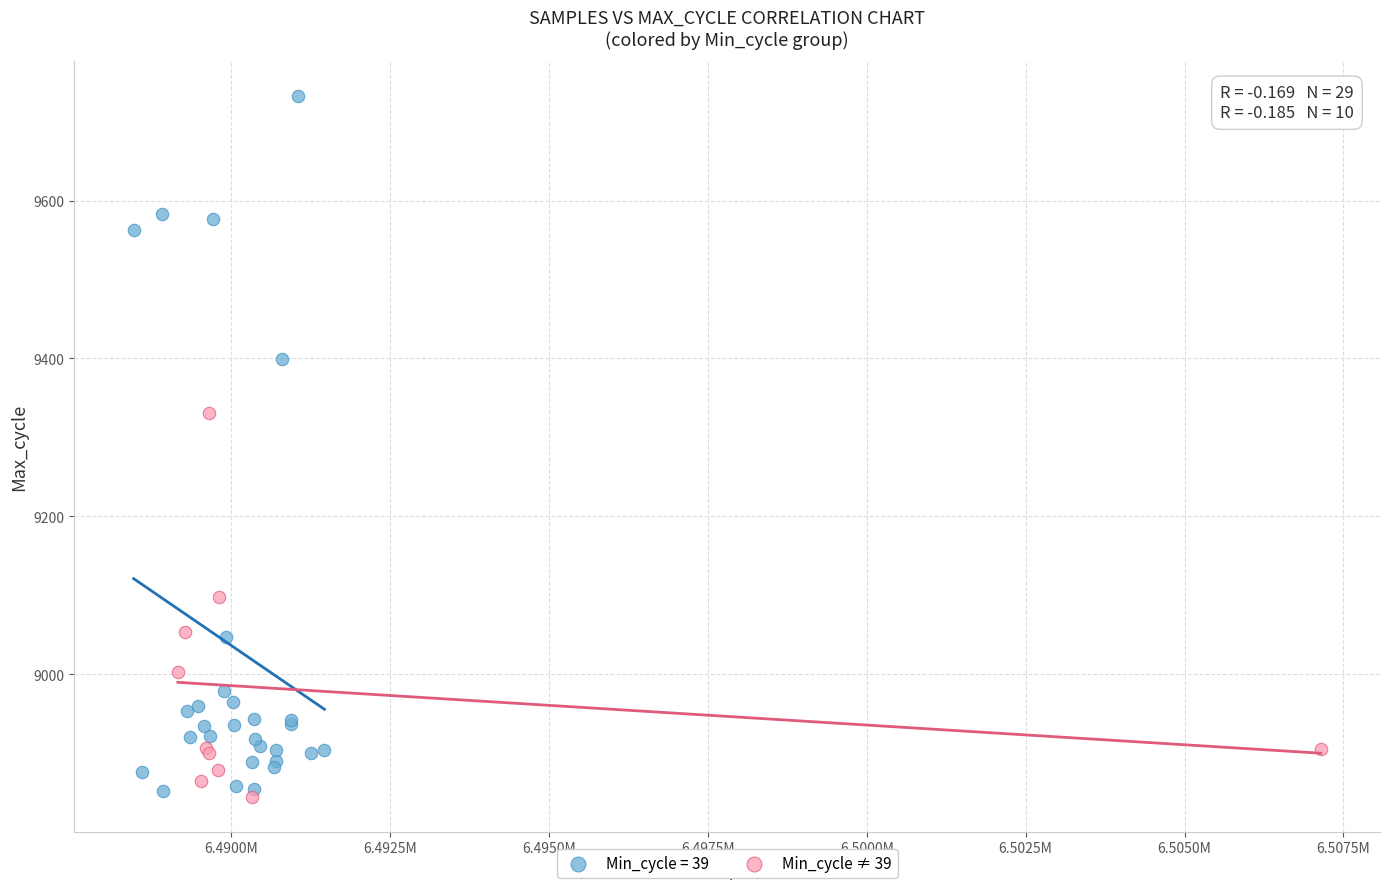

Which series has the largest Y range (max minus min)?

Min_cycle = 39